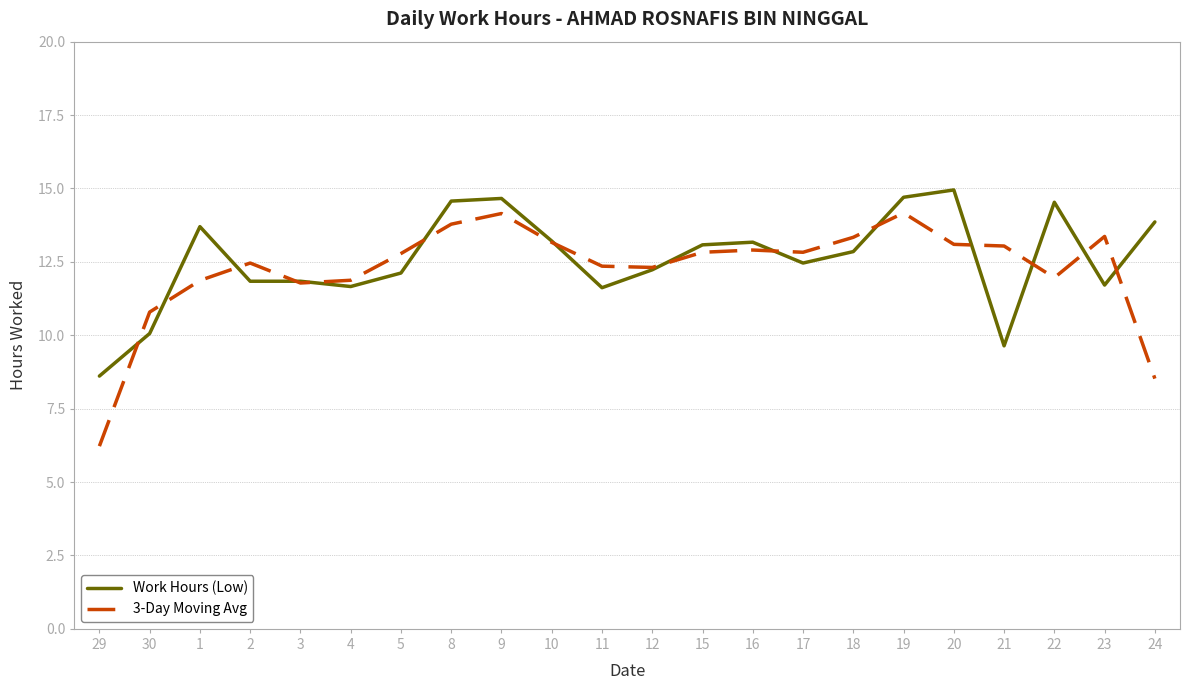

Which series changed the most between 10 and 12?

Work Hours (Low)